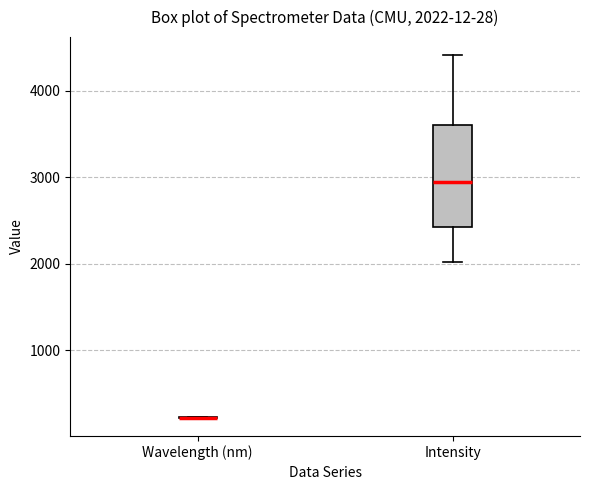

Comparing the boxes themselves (not the whiskers), which one is the tallest?

Intensity